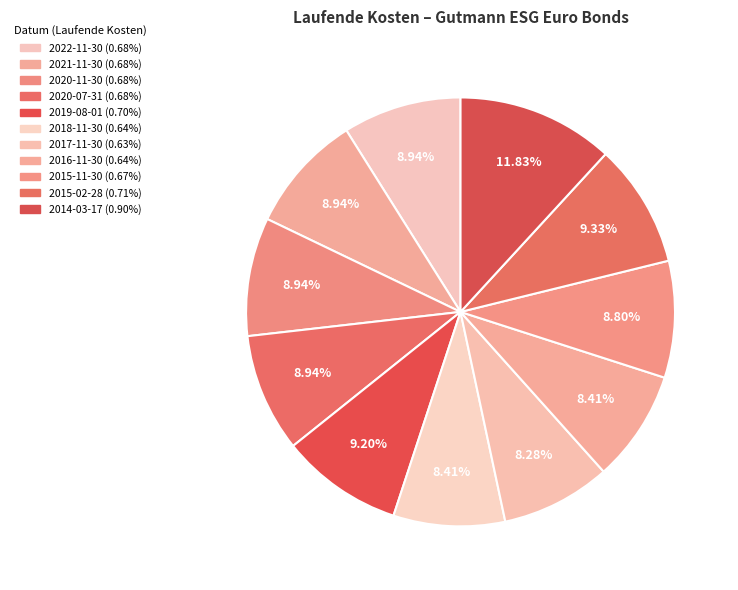

To the nearest percent, what portion does 2015-02-28 represent?

9%